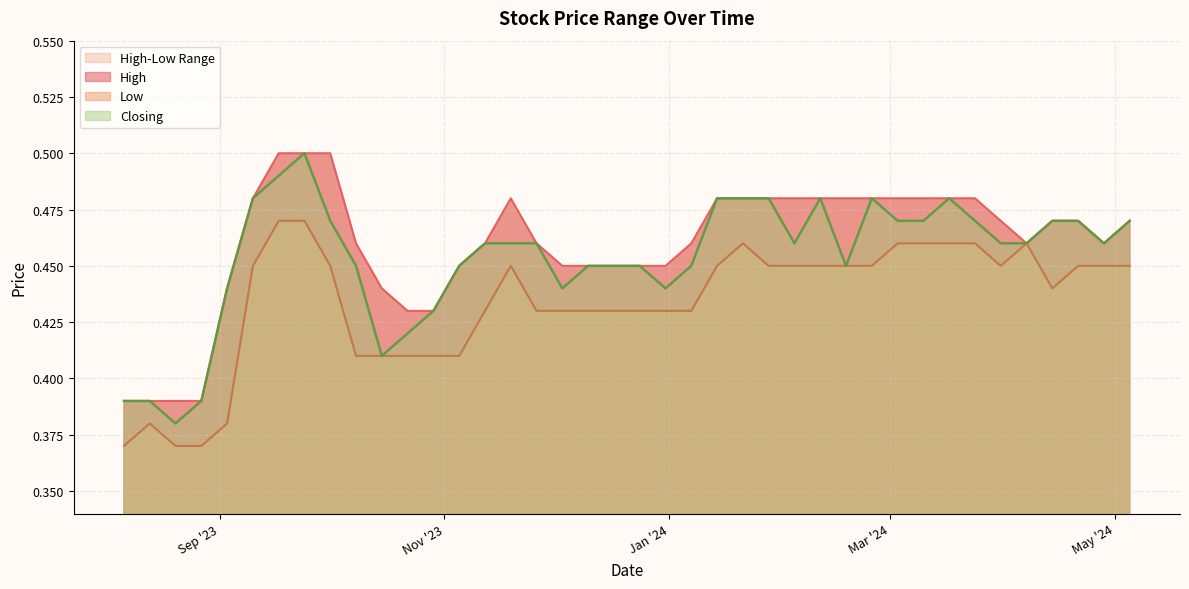

Is the value of High at 22/10/2023 greater than the value of Closing at 12/11/2023?

No